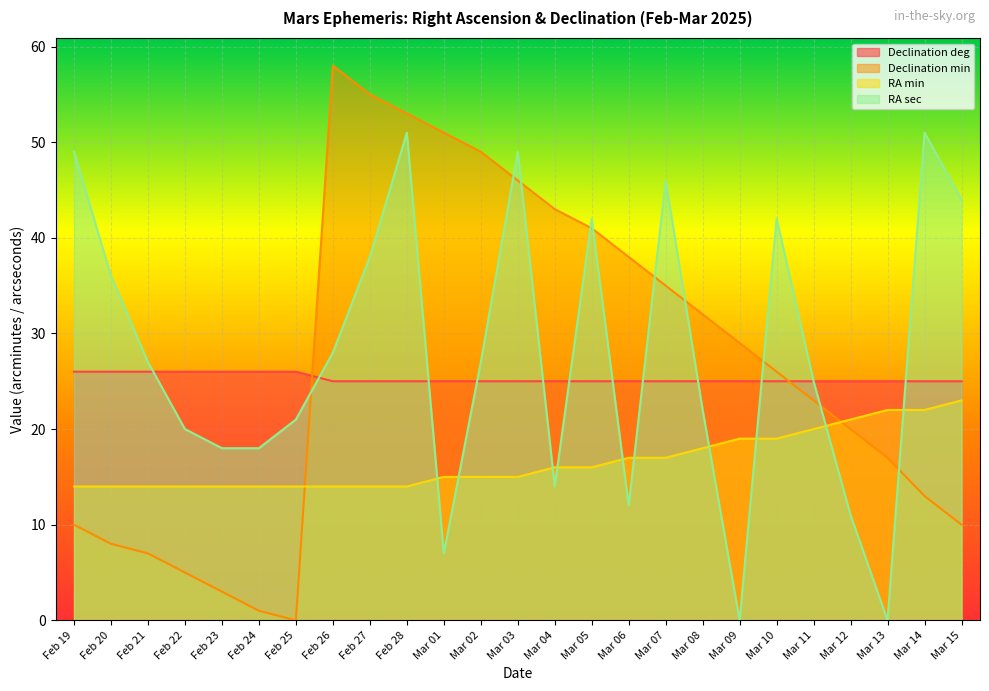

How many lines are shown in the chart?

4